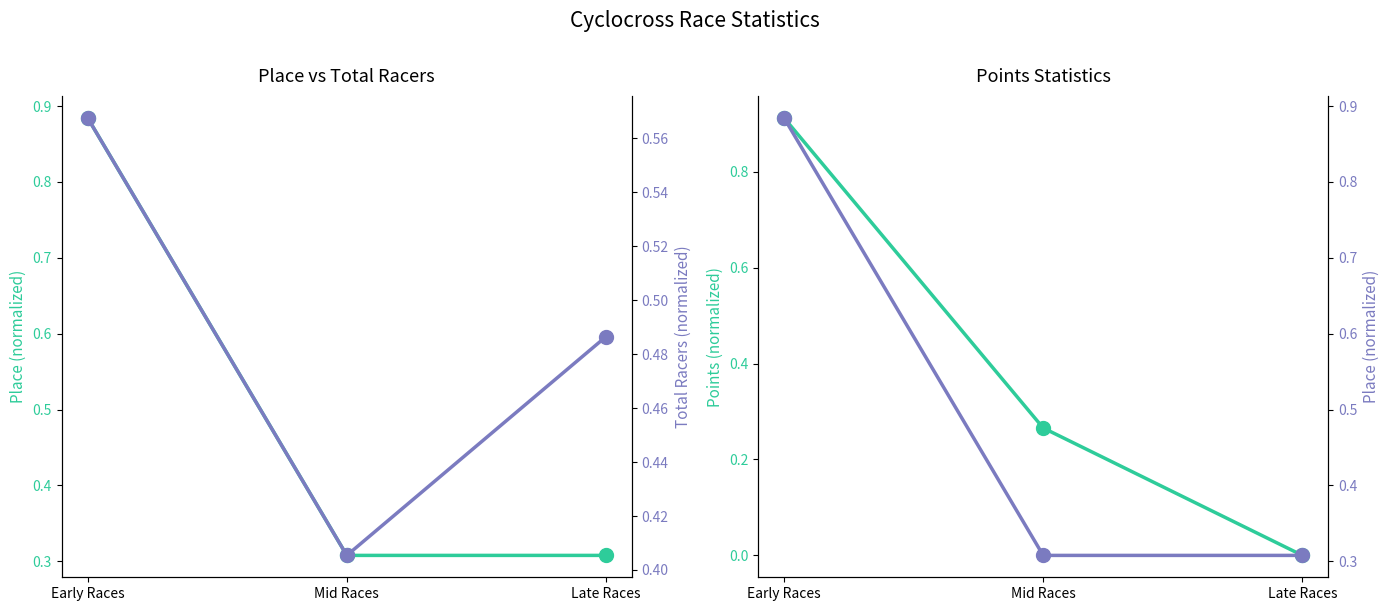

How many lines are shown in the chart?

3